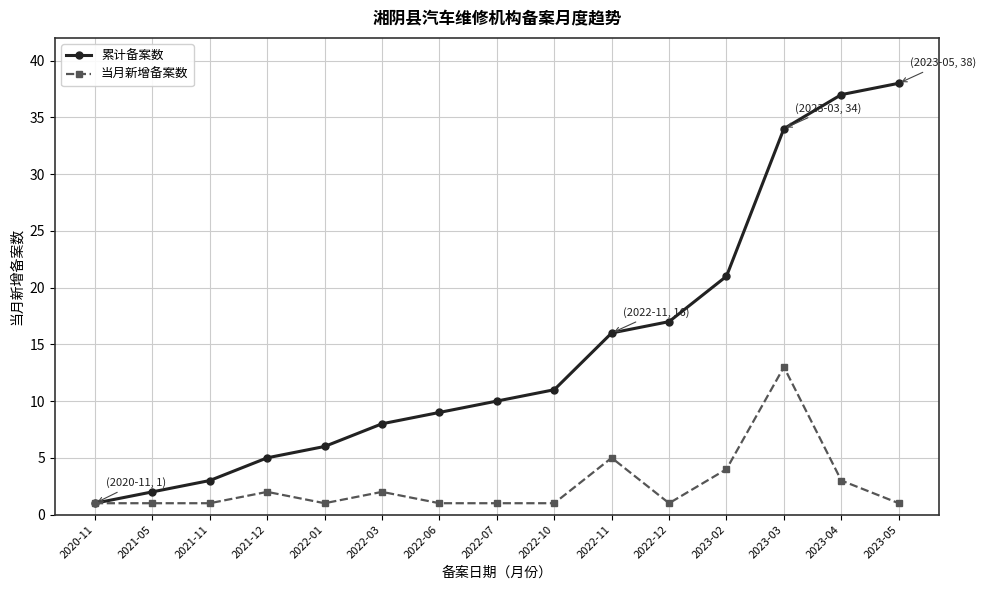

Which series has the largest total across all categories?

累计备案数